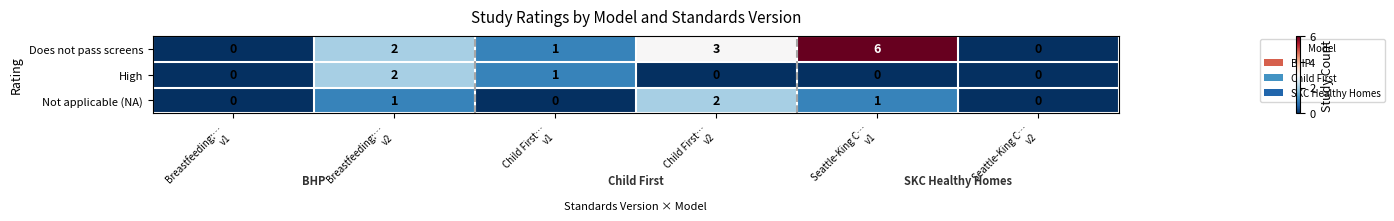

Which series has the widest spread of values?

Does not pass screens